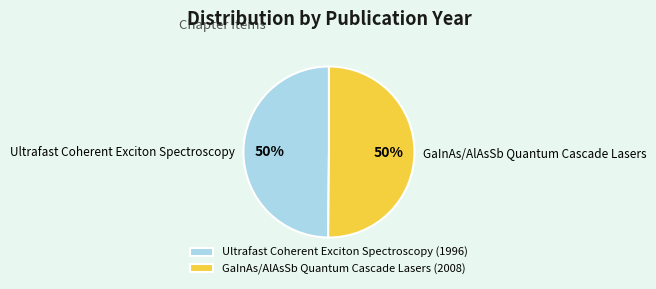

What percentage is the GaInAs/AlAsSb Quantum Cascade Lasers slice, to the nearest percent?

50%